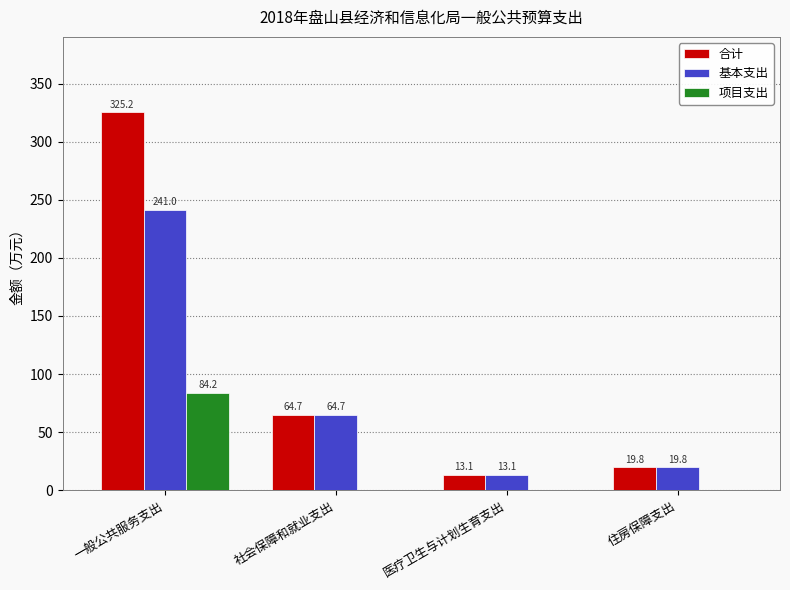

Are the bars horizontal?

No